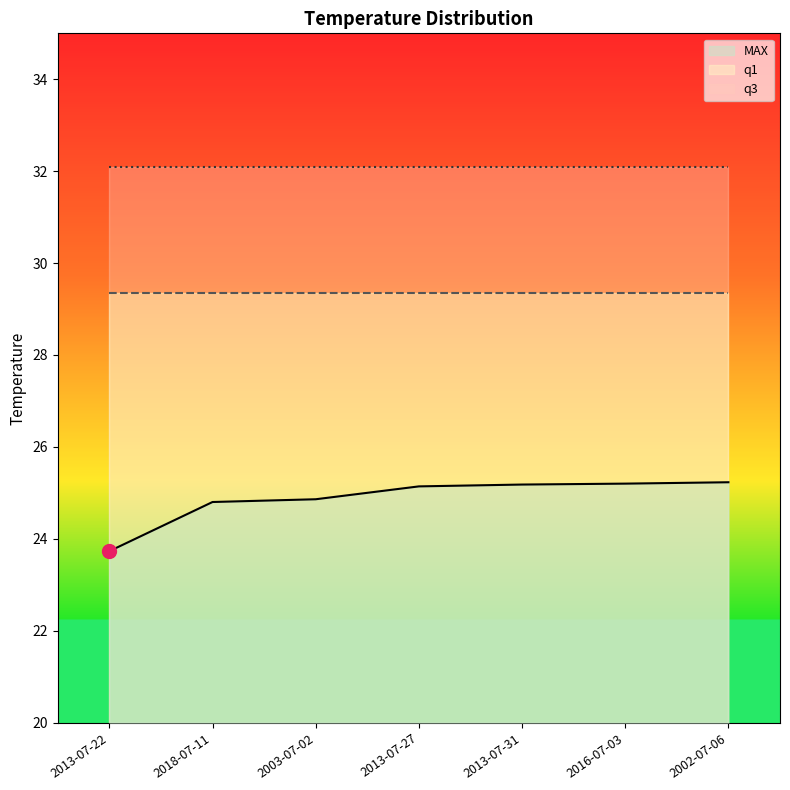

At which category is the sum across all series the highest?

2002-07-06